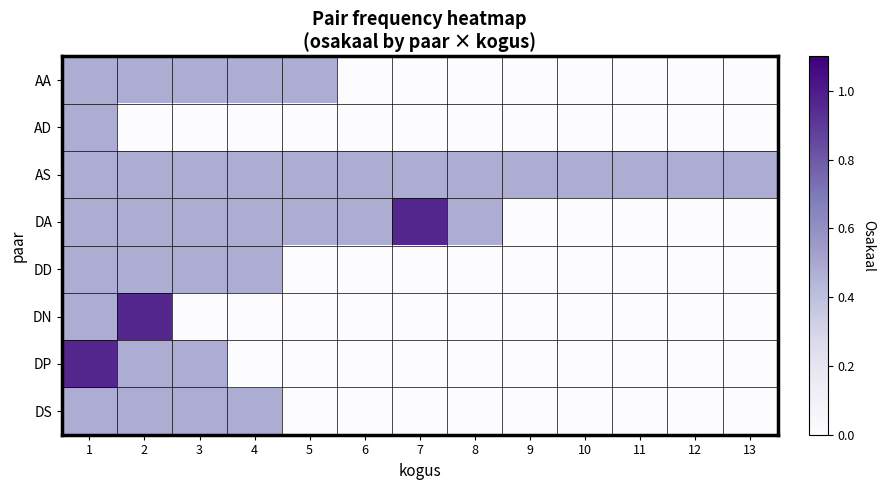

Reading left to right, what are all the values shown in this chart?

AA: 1=0.5	2=0.5	3=0.5	4=0.5	5=0.5	6=0.0	7=0.0	8=0.0	9=0.0	10=0.0	11=0.0	12=0.0	13=0.0
AD: 1=0.5	2=0.0	3=0.0	4=0.0	5=0.0	6=0.0	7=0.0	8=0.0	9=0.0	10=0.0	11=0.0	12=0.0	13=0.0
AS: 1=0.5	2=0.5	3=0.5	4=0.5	5=0.5	6=0.5	7=0.5	8=0.5	9=0.5	10=0.5	11=0.5	12=0.5	13=0.5
DA: 1=0.5	2=0.5	3=0.5	4=0.5	5=0.5	6=0.5	7=1.0	8=0.5	9=0.0	10=0.0	11=0.0	12=0.0	13=0.0
DD: 1=0.5	2=0.5	3=0.5	4=0.5	5=0.0	6=0.0	7=0.0	8=0.0	9=0.0	10=0.0	11=0.0	12=0.0	13=0.0
DN: 1=0.5	2=1.0	3=0.0	4=0.0	5=0.0	6=0.0	7=0.0	8=0.0	9=0.0	10=0.0	11=0.0	12=0.0	13=0.0
DP: 1=1.0	2=0.5	3=0.5	4=0.0	5=0.0	6=0.0	7=0.0	8=0.0	9=0.0	10=0.0	11=0.0	12=0.0	13=0.0
DS: 1=0.5	2=0.5	3=0.5	4=0.5	5=0.0	6=0.0	7=0.0	8=0.0	9=0.0	10=0.0	11=0.0	12=0.0	13=0.0